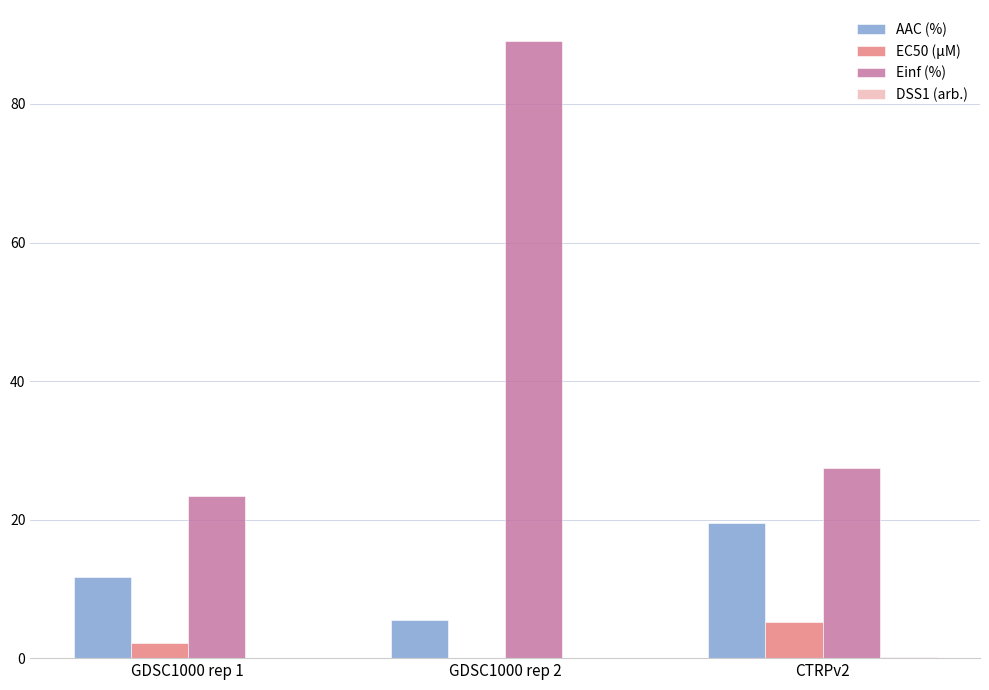

What is the total value across all series at GDSC1000 rep 1?

37.3